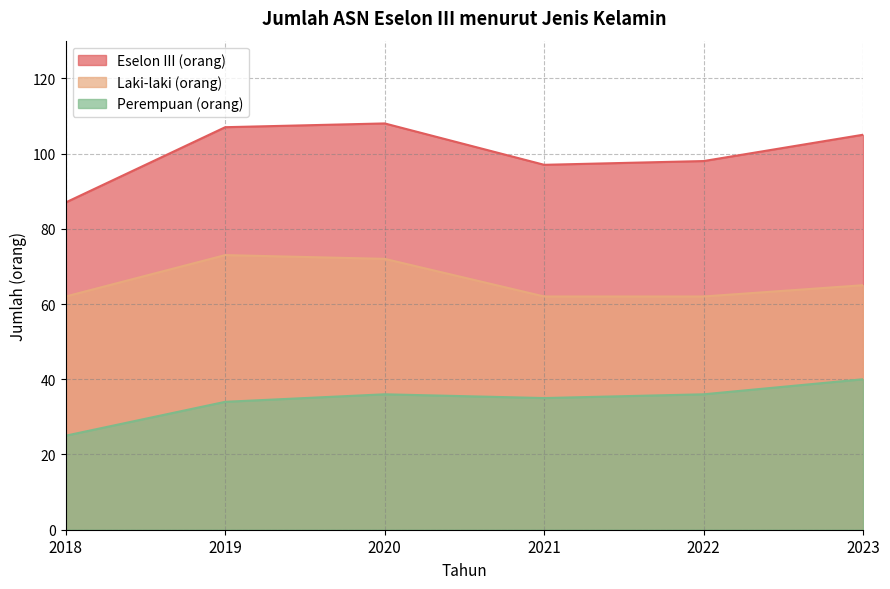

What is the sum of all Laki-laki (orang) values?

396